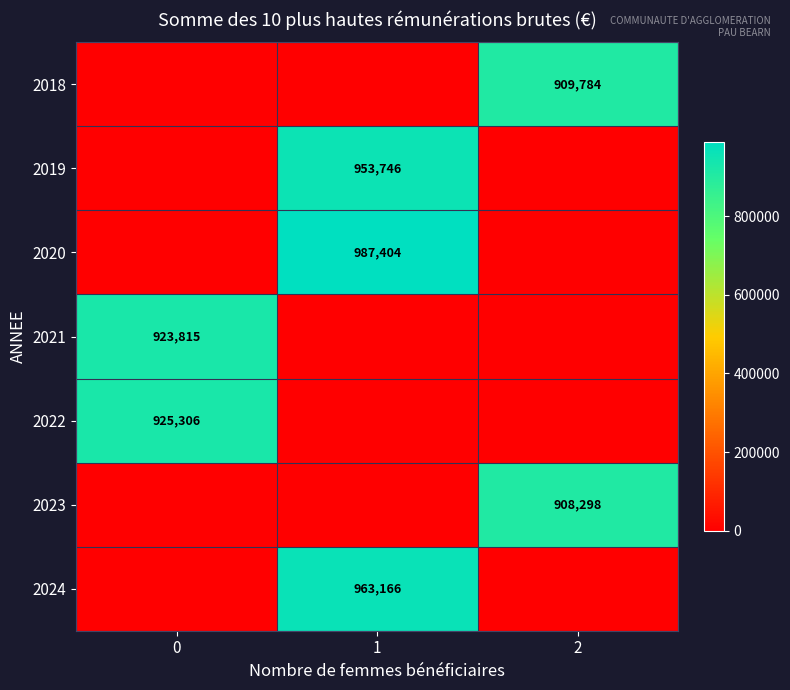

The value of 2023 at 2 is 418093.5. True or false?

False